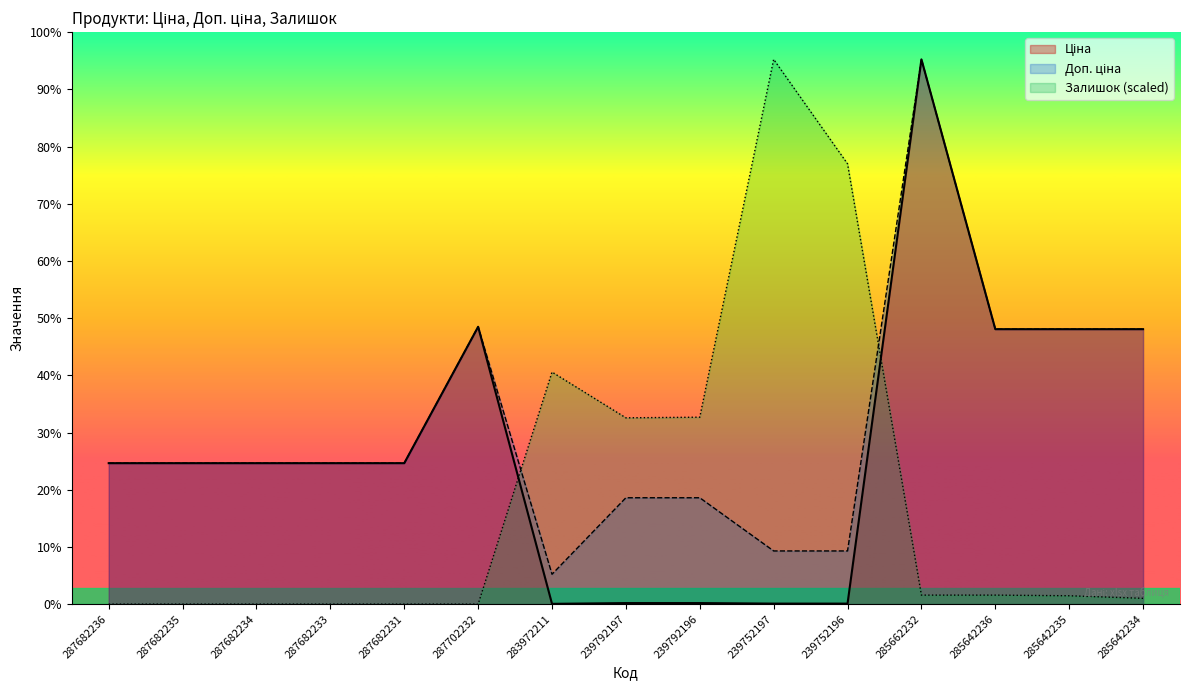

At which label is Залишок closest to 29213?

283972211